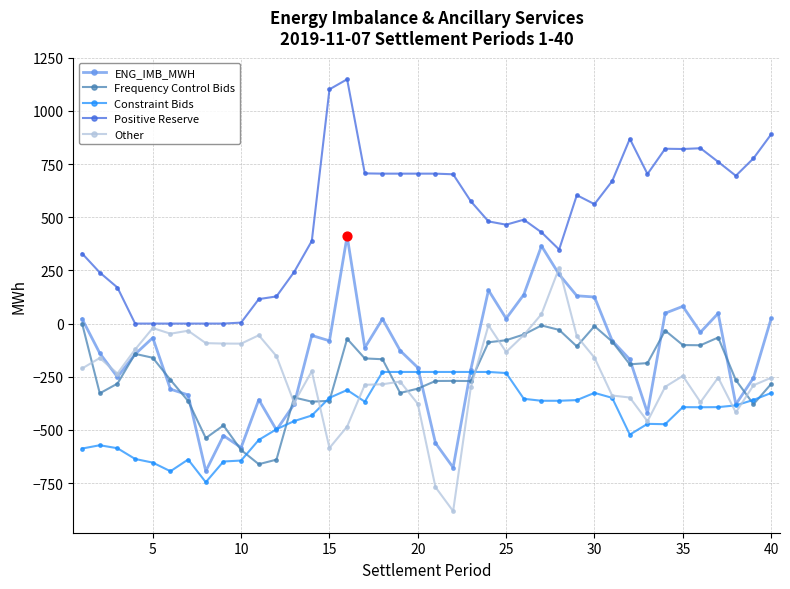

Rank the series by their maximum value, from lowest to highest.

Constraint Bids, Frequency Control Bids, Other, ENG_IMB_MWH, Positive Reserve